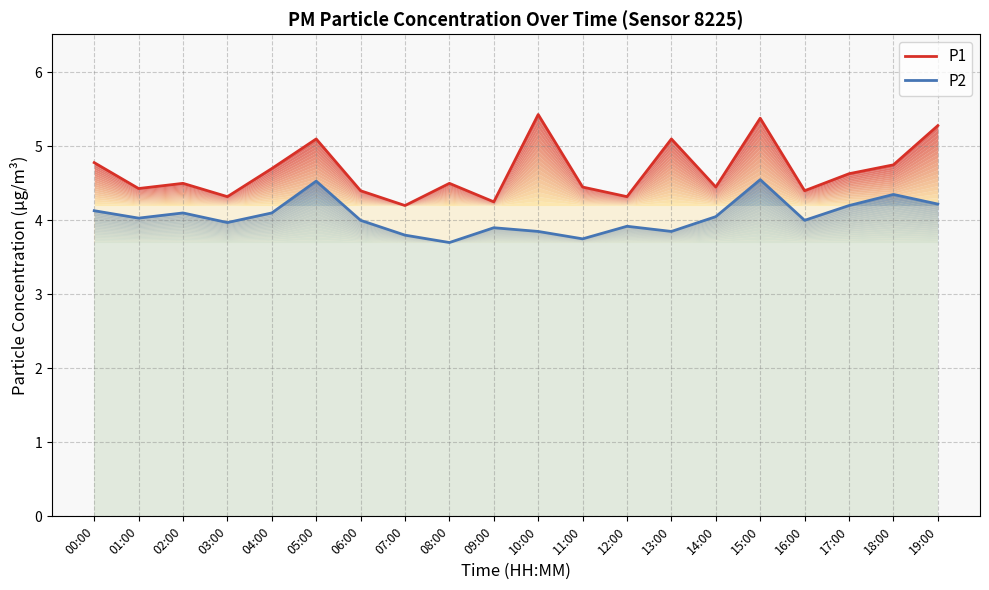

True or false: P2 has more than 1 points higher than both neighbors.

True